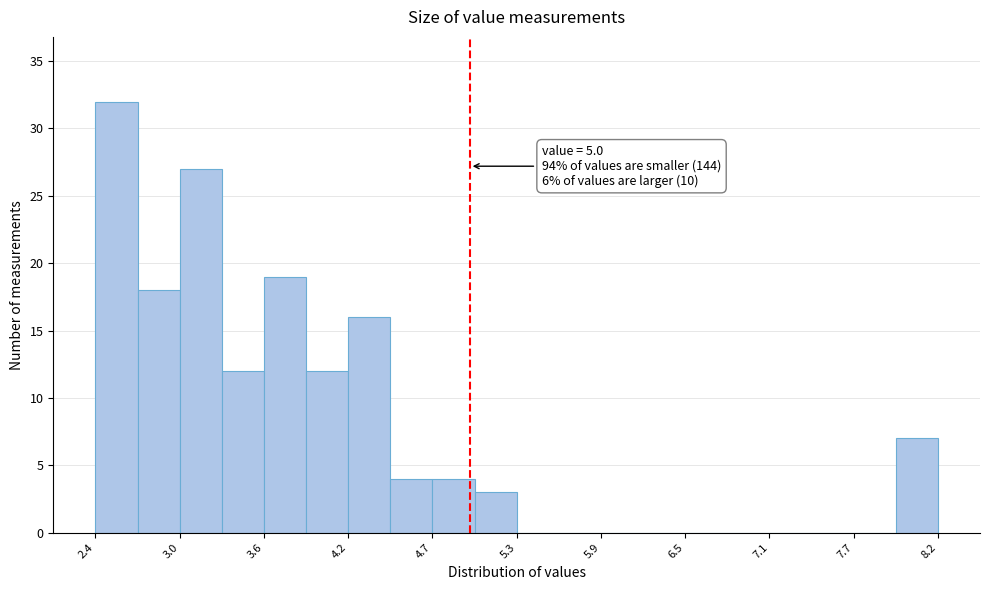

Around what value on the x-axis is the tallest bar? Give the approximate position of its centre, as read against the axis.

2.5